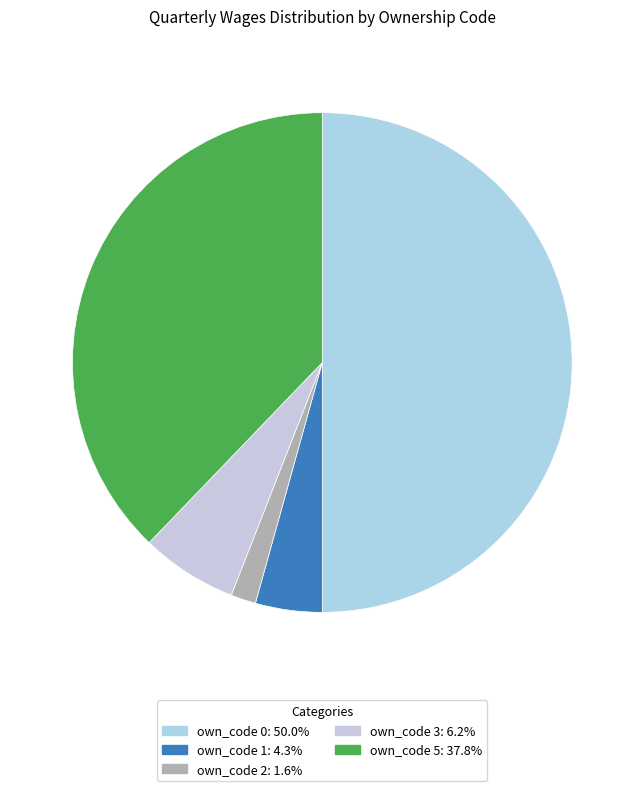

True or false: own_code 0 accounts for 45% of the total.

False